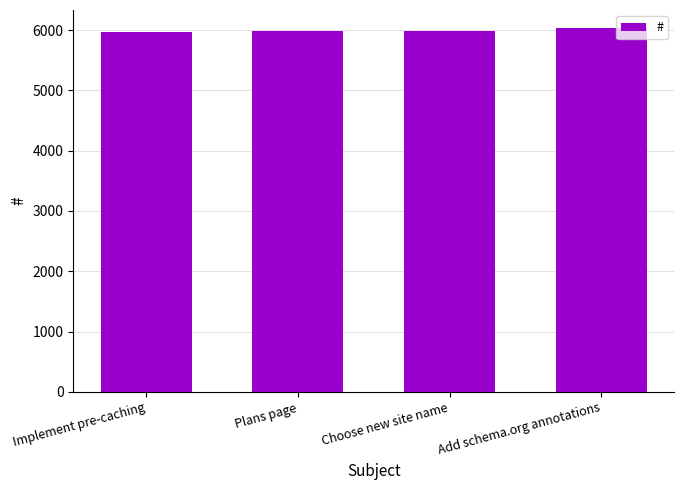

What is the change in value from Plans page to Choose new site name?

-3